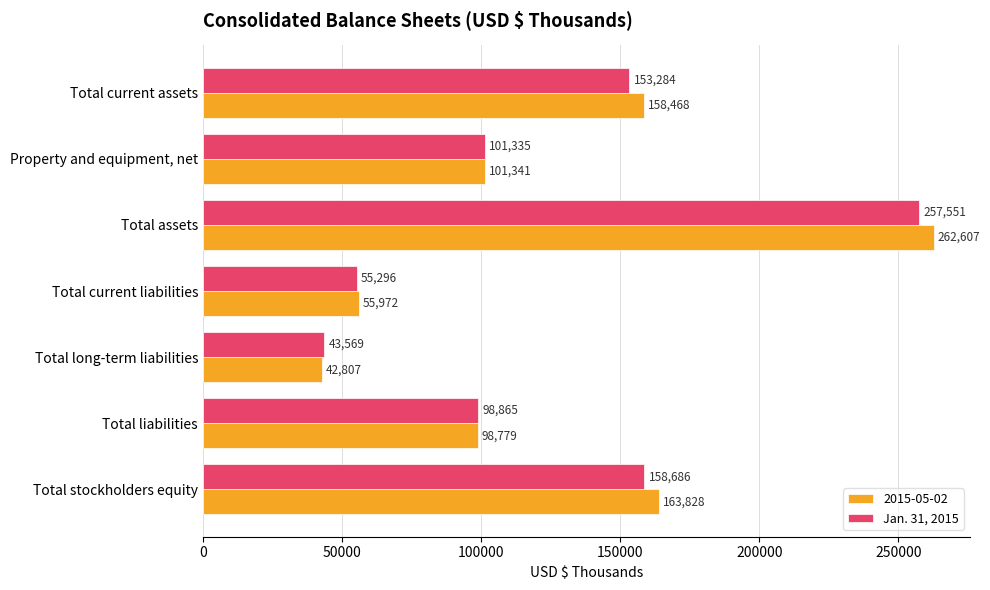

What is the difference between the second highest and minimum values in the 2015-05-02 series?

121021